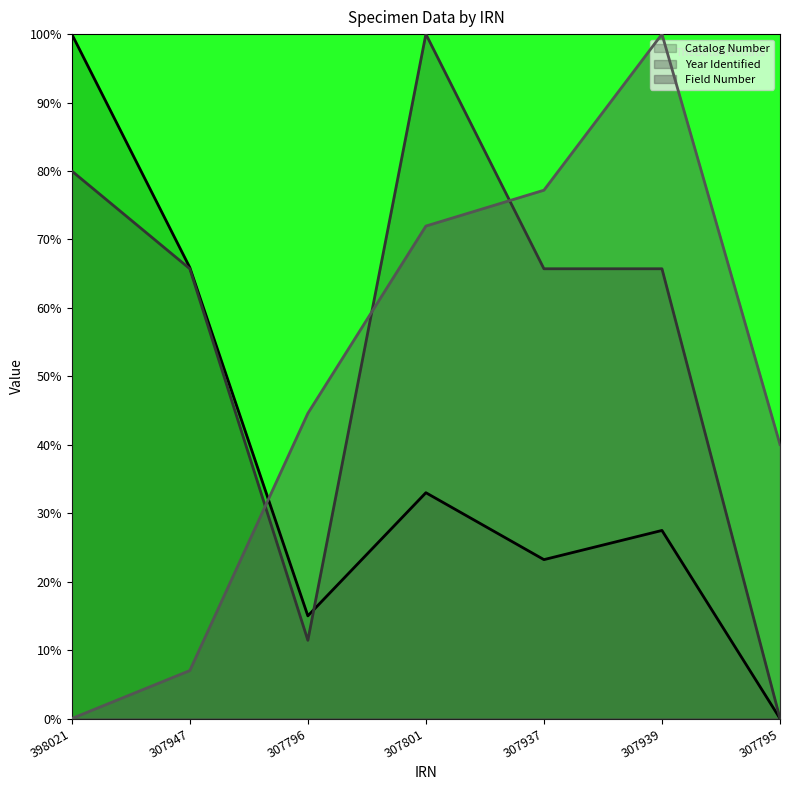

List the series in order of their overall mean, lowest first.

Catalog Number, Field Number, Year Identified